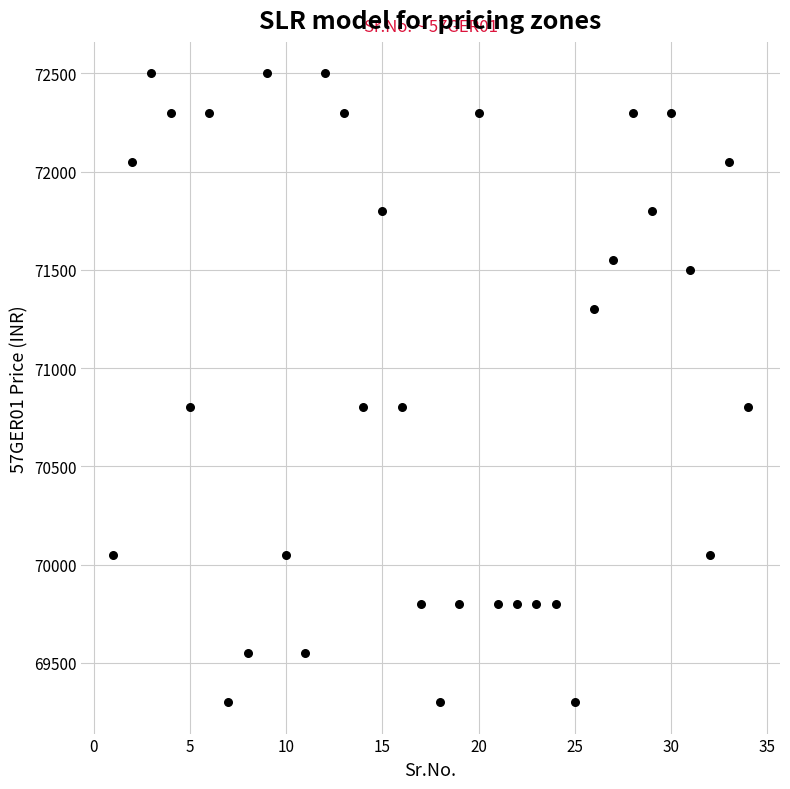

What is the range of X values (max minus min)?

33